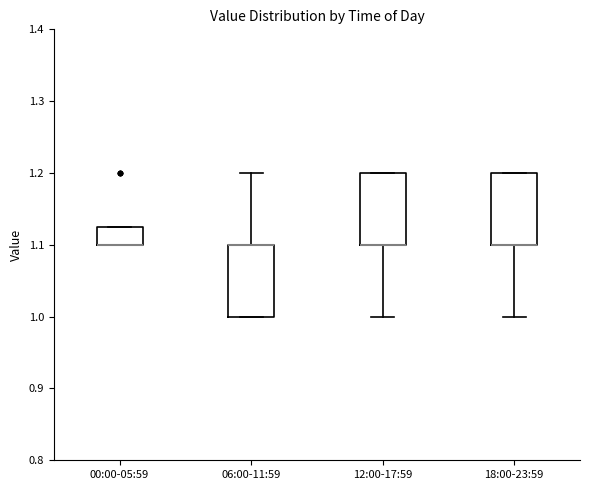

Where is the upper edge of the box for 12:00-17:59 on the y-axis? The values are not printed on the chart, so give them approximately, as read against the axis.

1.20